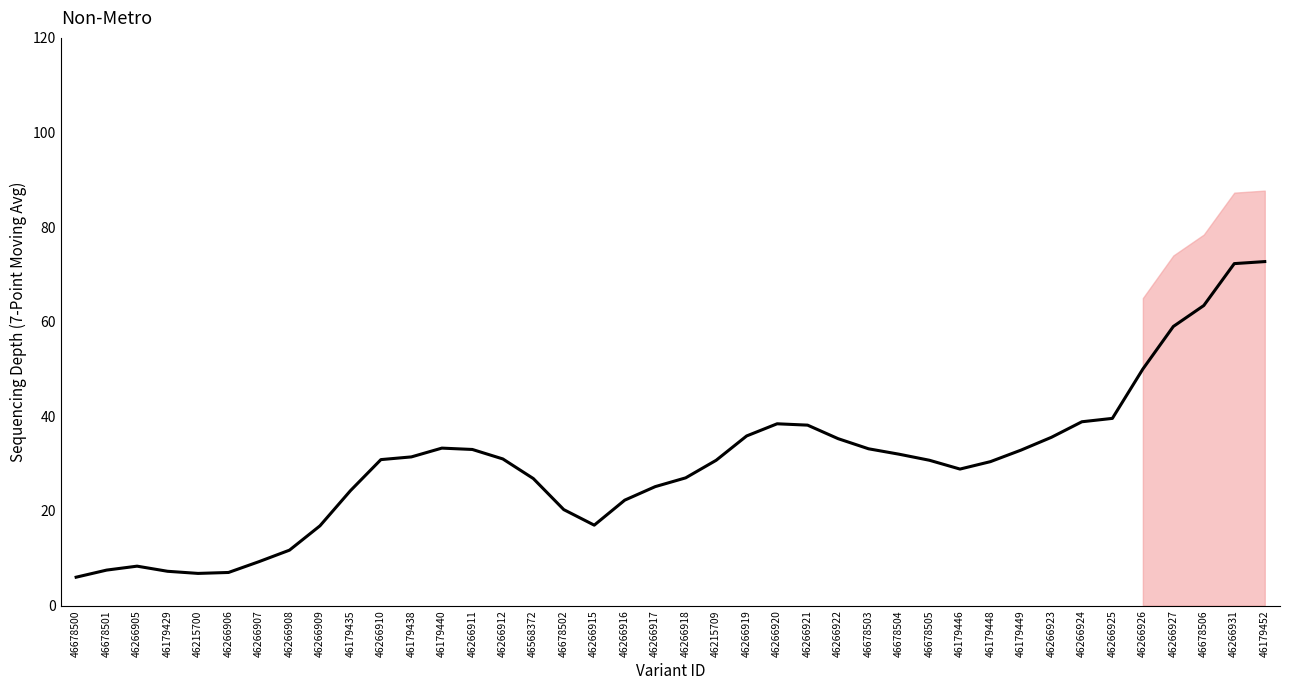

Is this an area chart (filled region under the line)?

No